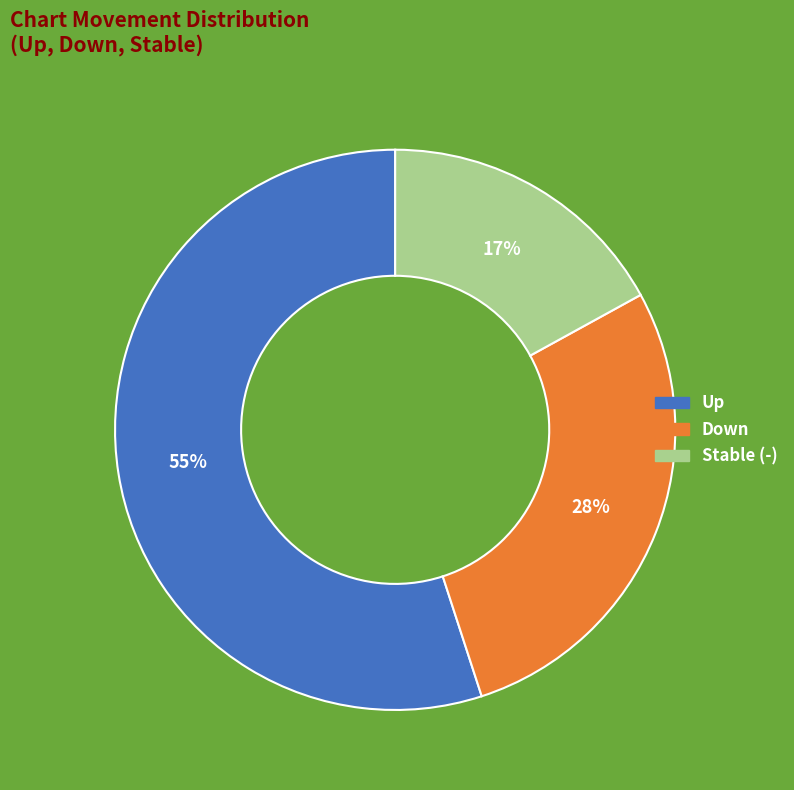

Which category has the smallest portion of the pie?

Stable (-)